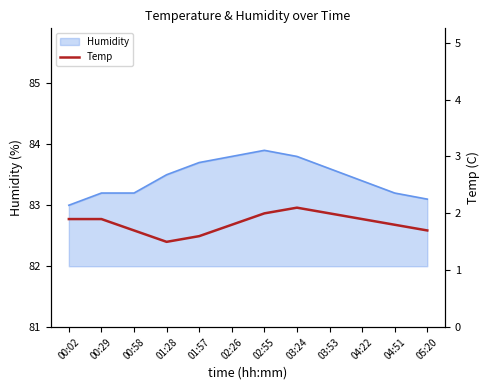

Which category has the lowest value across all series?

01:28